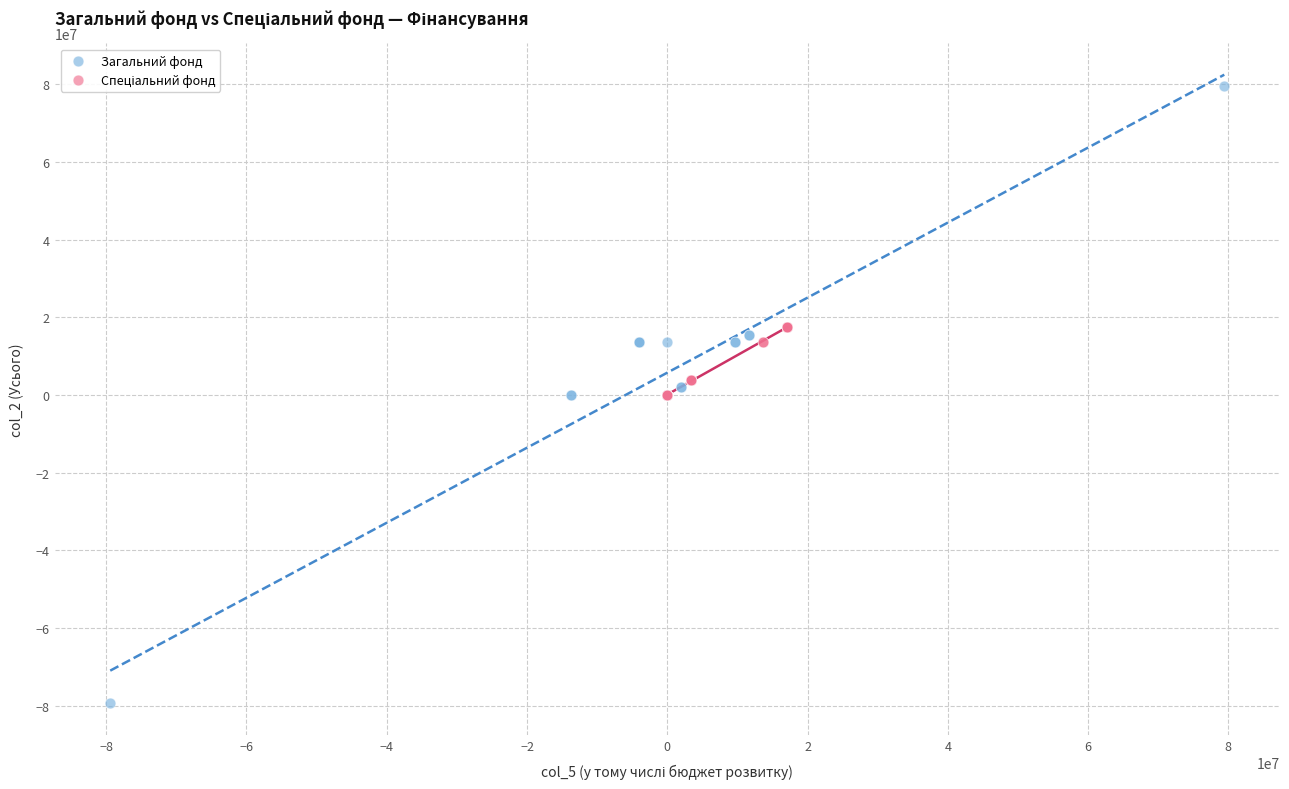

Which series reaches the maximum Y coordinate?

Загальний фонд